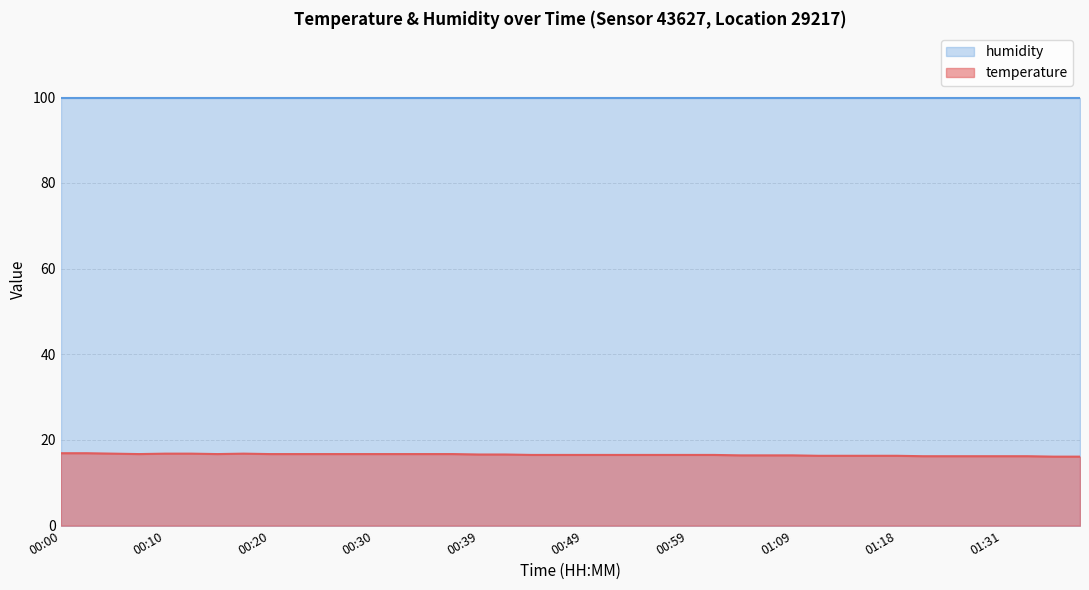

True or false: humidity and temperature cross at least once.

False